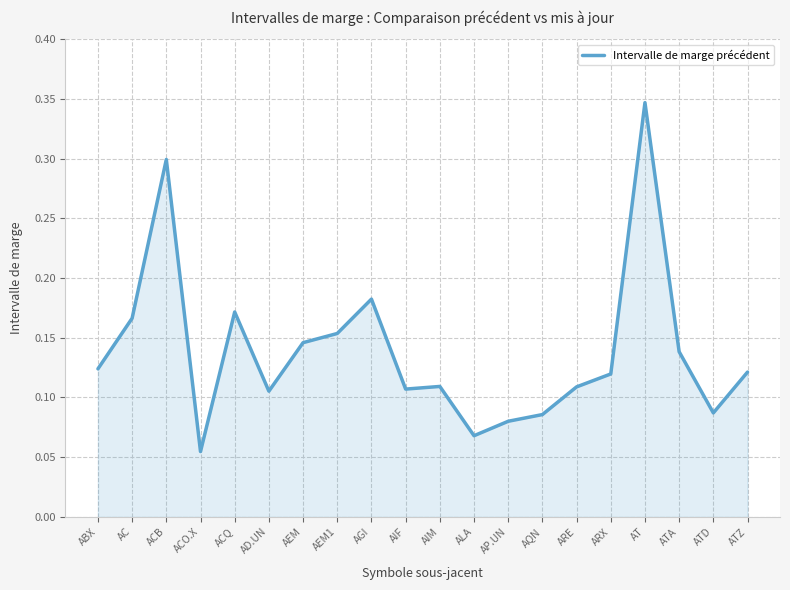

True or false: the data shows 0.2 at ARX.

False